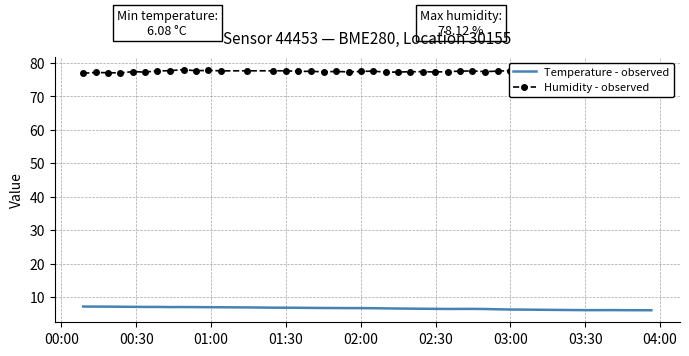

True or false: Humidity - observed and Temperature - observed cross at least once.

False